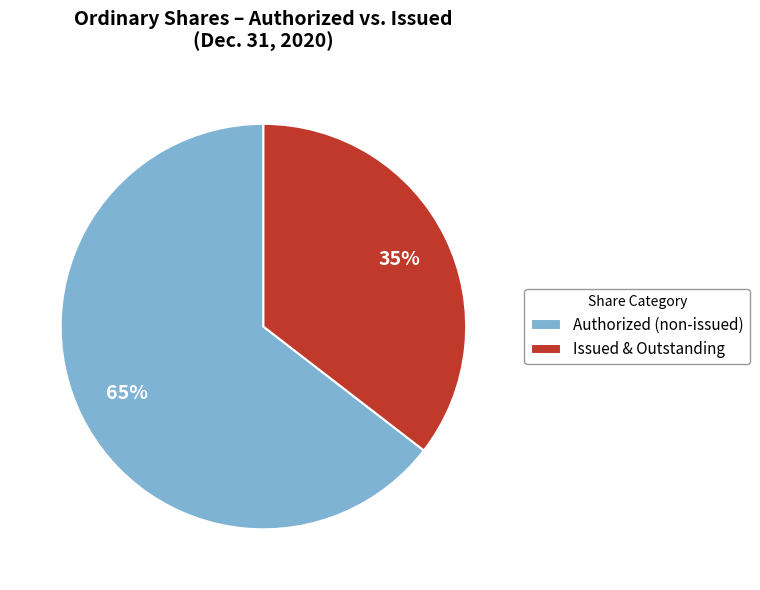

To the nearest percent, what is the average slice percentage?

50%